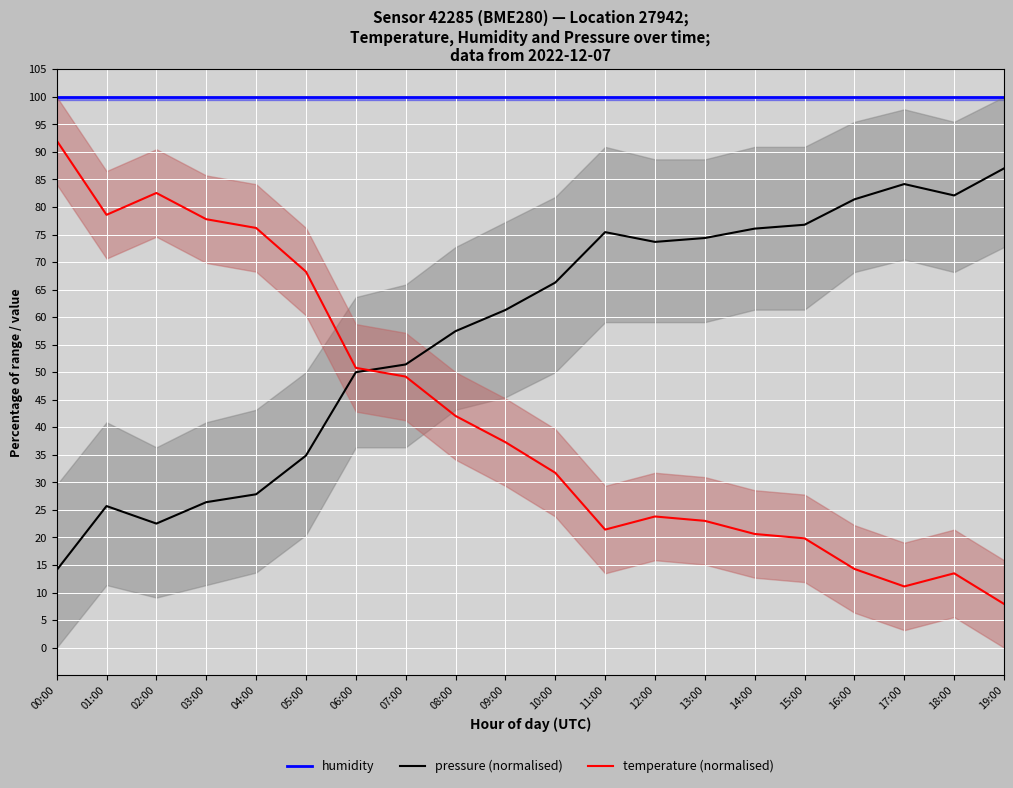

Rank the series by their average value, from lowest to highest.

temperature (normalised), pressure (normalised), humidity